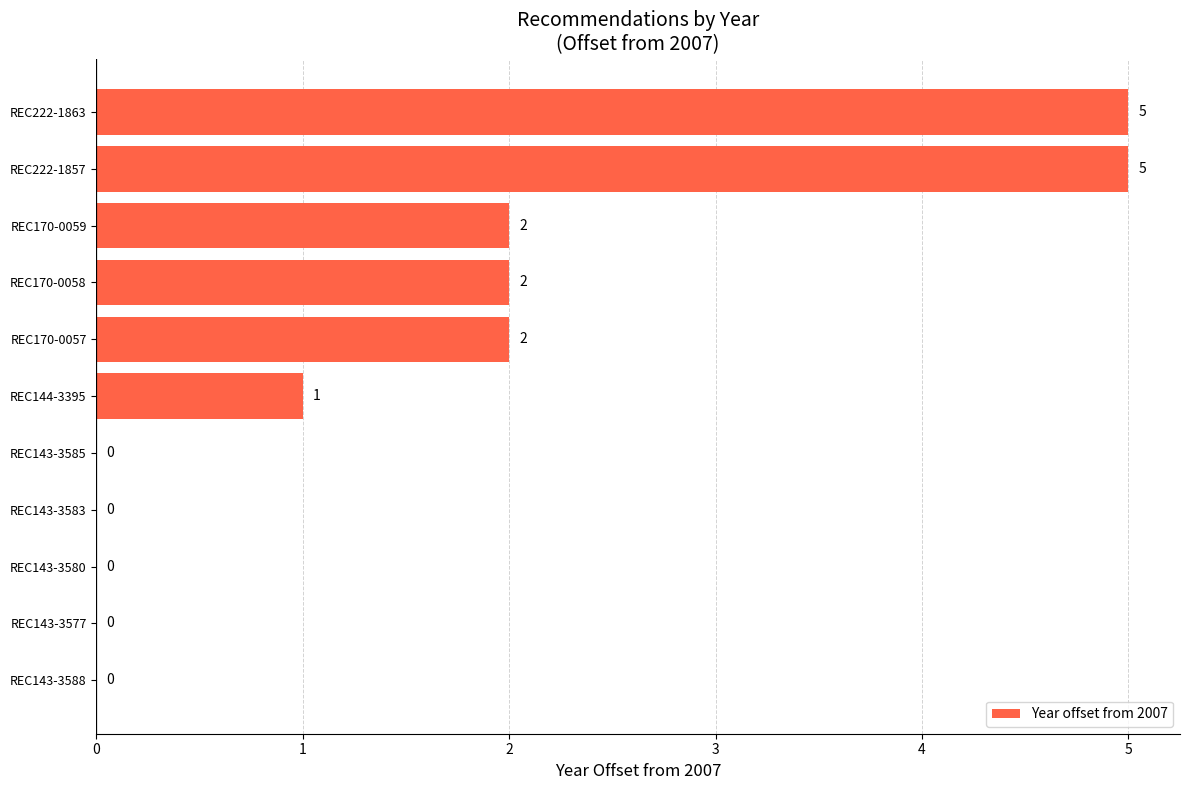

What is the sum of all values?

17